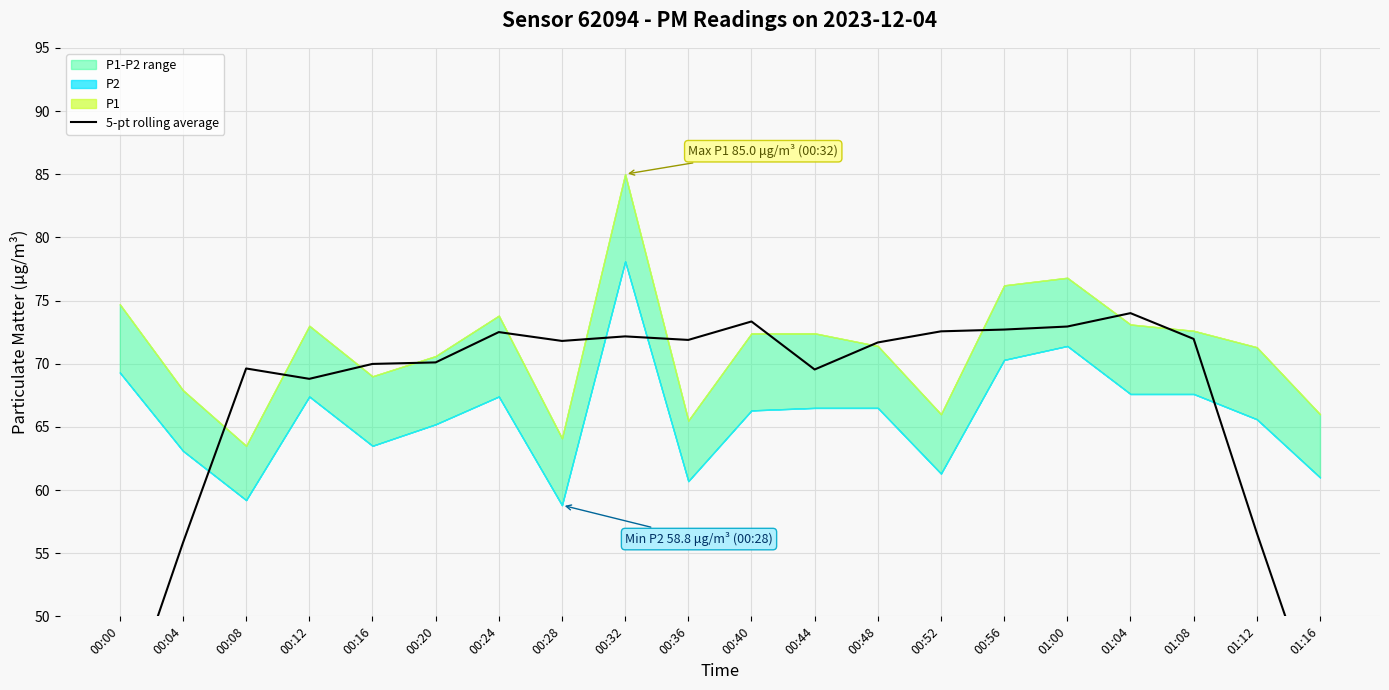

Reading right to left, extract all data points from this chart.

01:16=42.0	01:12=56.6	01:08=72.0	01:04=74.0	01:00=72.9	00:56=72.7	00:52=72.6	00:48=71.7	00:44=69.5	00:40=73.3	00:36=71.9	00:32=72.2	00:28=71.8	00:24=72.5	00:20=70.1	00:16=70.0	00:12=68.8	00:08=69.6	00:04=55.8	00:00=41.2